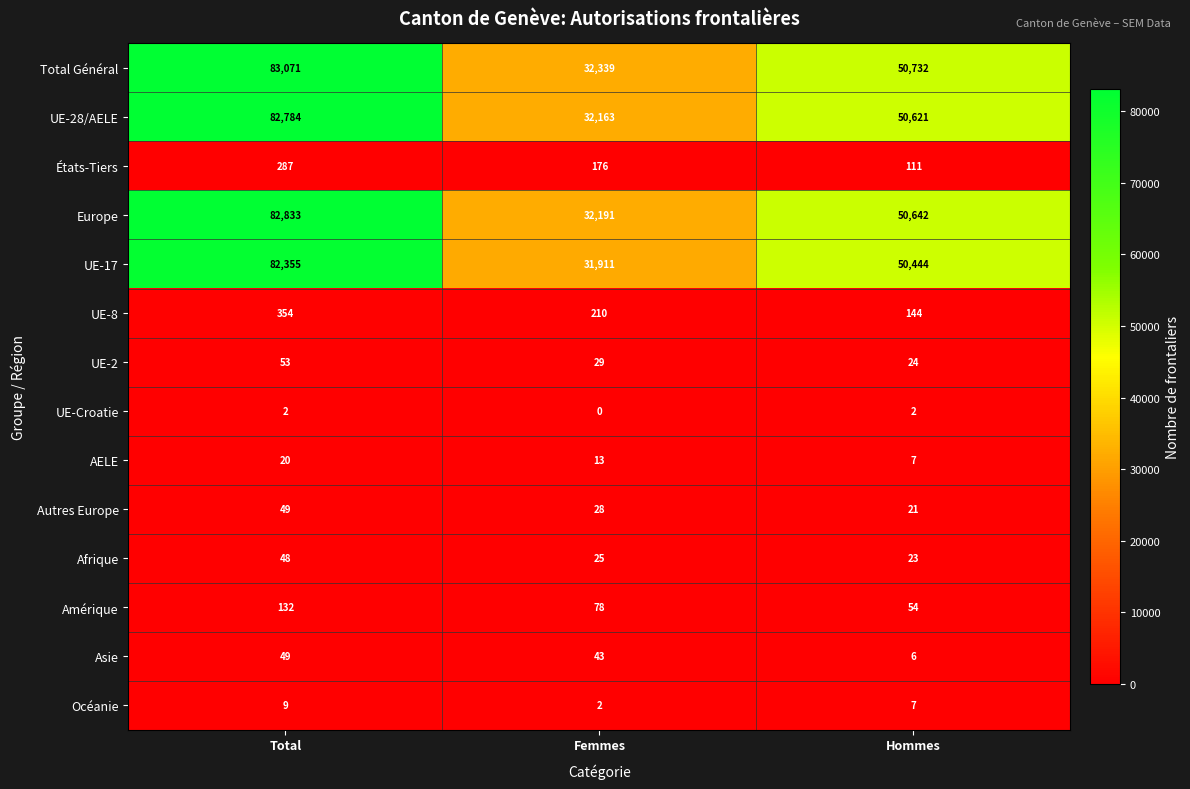

Which series has the widest spread of values?

Total Général